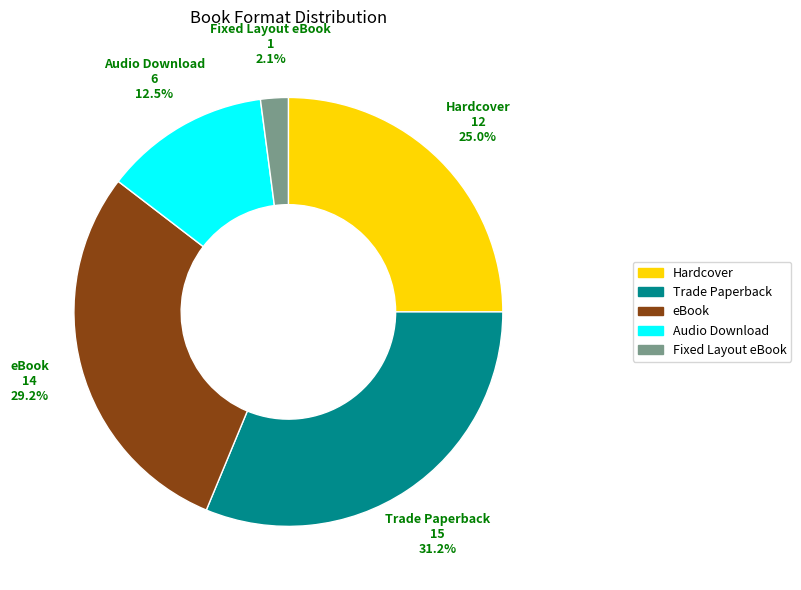

To the nearest percent, what is the average slice percentage?

20%